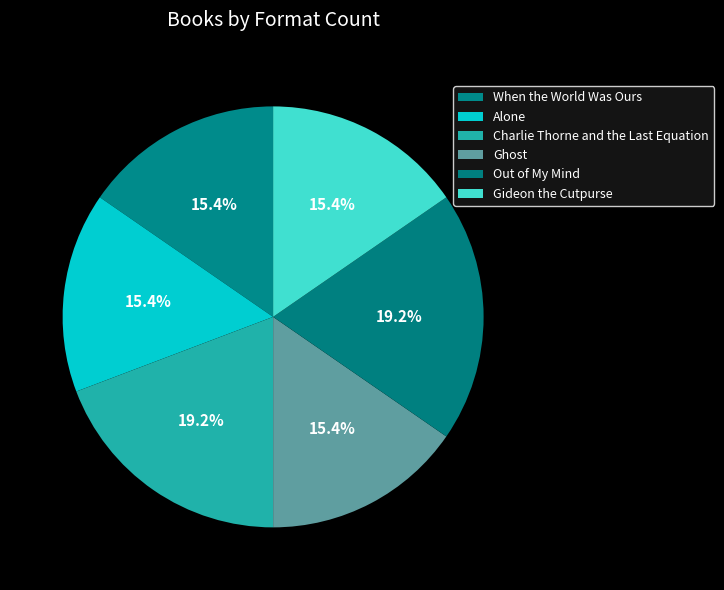

To the nearest percent, what percentage of the pie is Gideon the Cutpurse?

15%